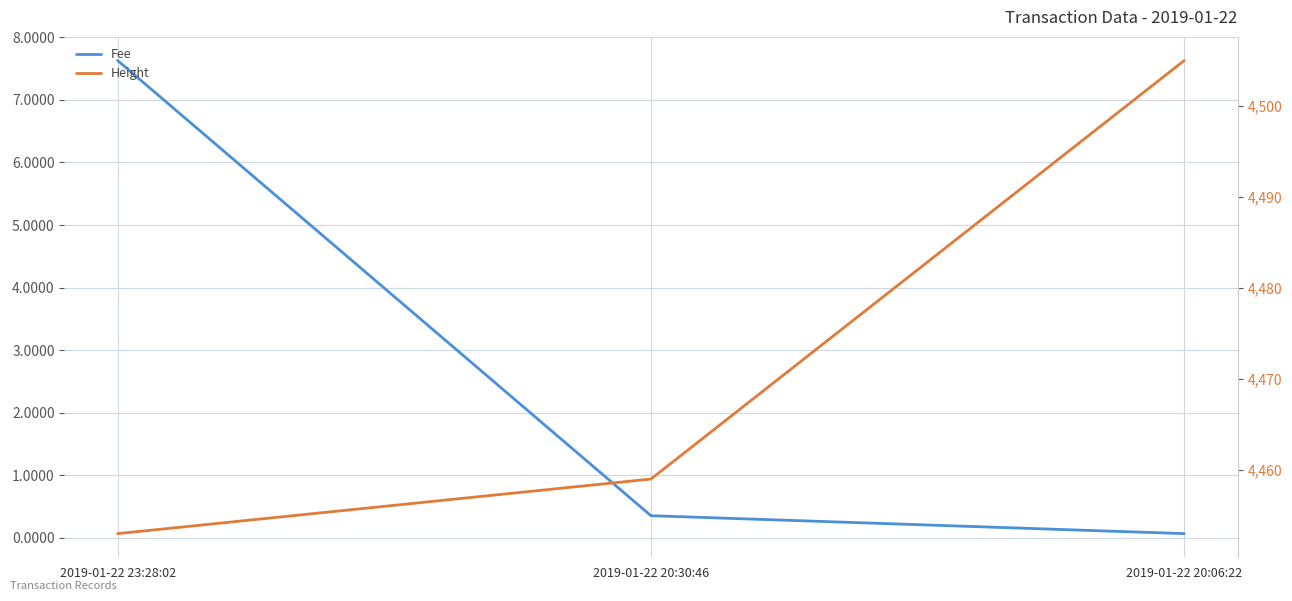

What is the label of the 3rd point from the right?

2019-01-22 23:28:02